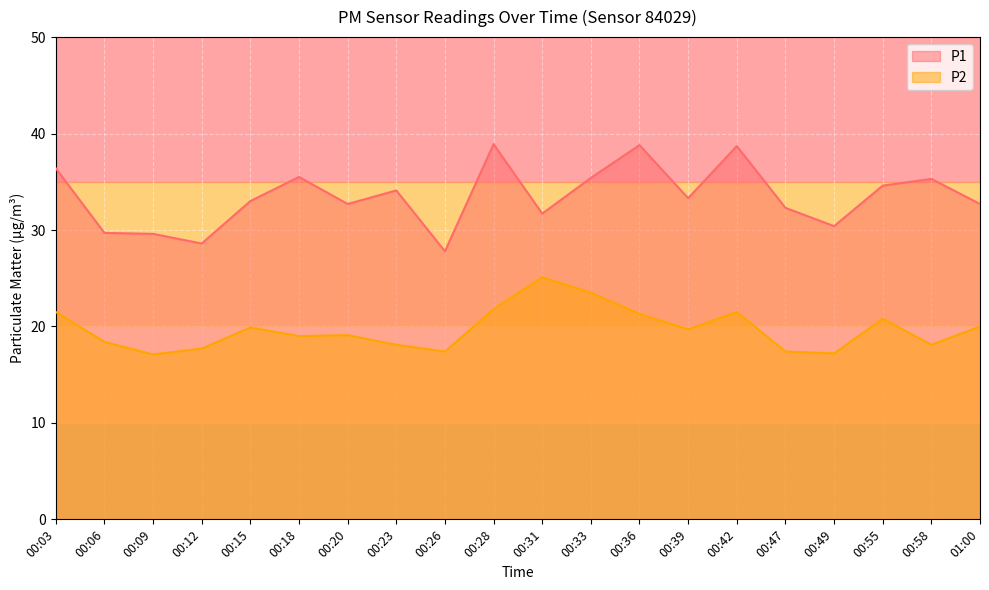

Is the value of P1 at 00:49 greater than the value of P2 at 00:03?

Yes